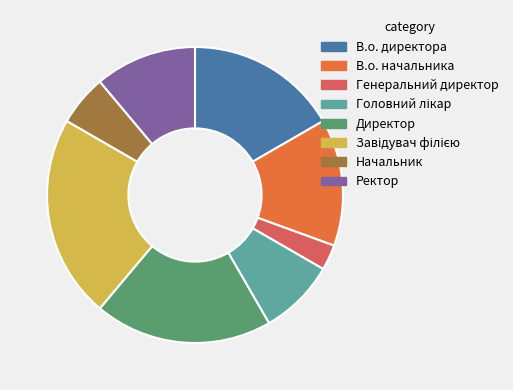

Is there any slice that represents more than half of the pie?

No